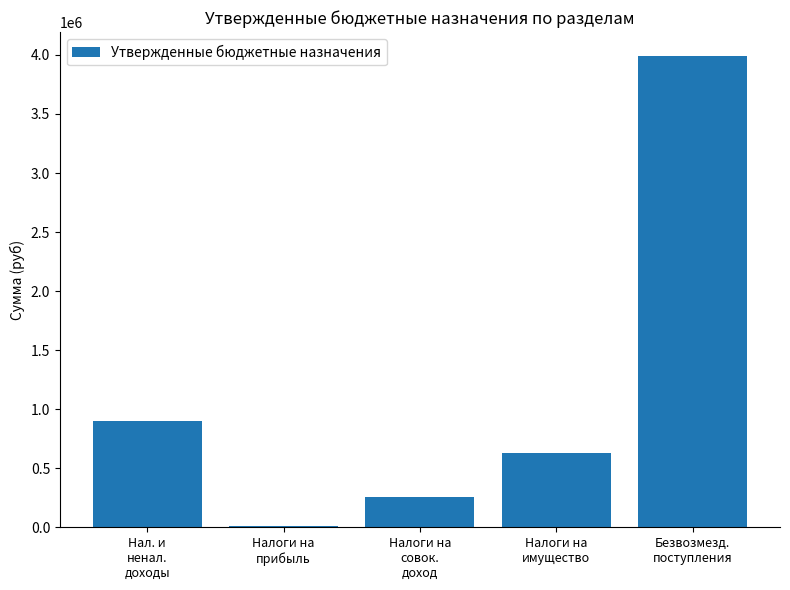

What is the maximum value shown in the chart?

3993935